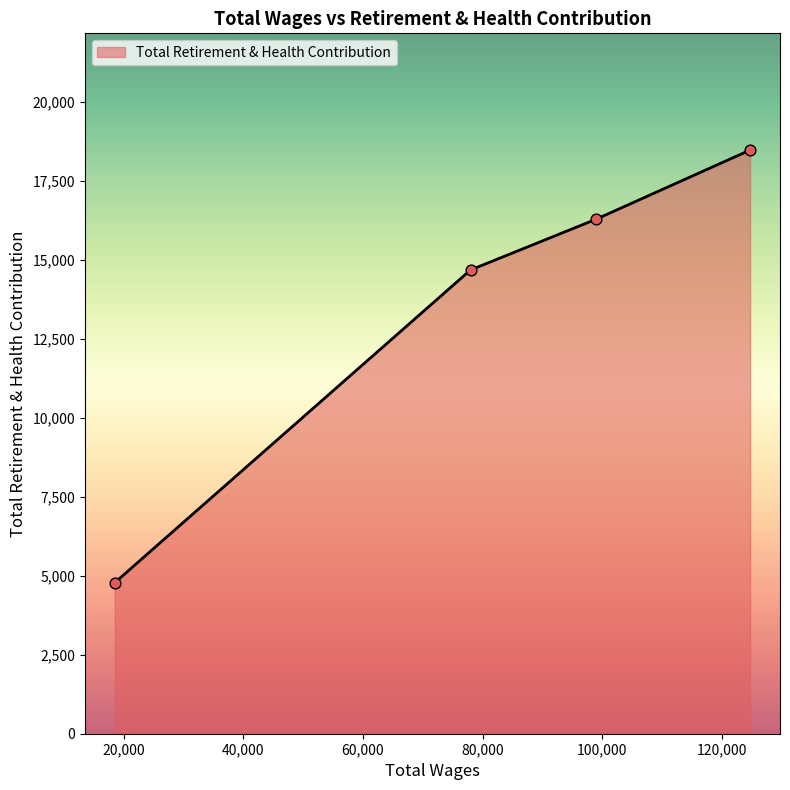

What is the minimum value shown in the chart?

4784